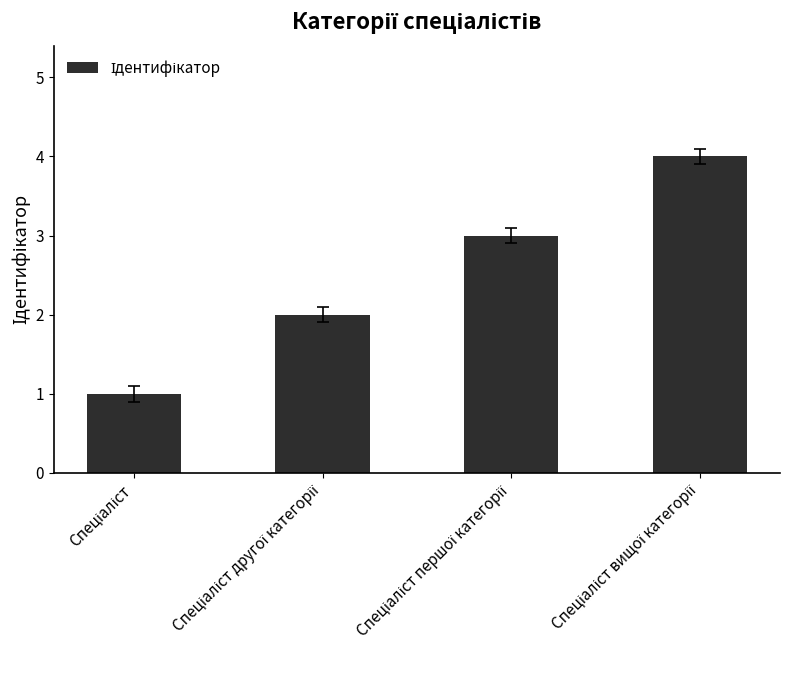

What is the sum of all values?

10